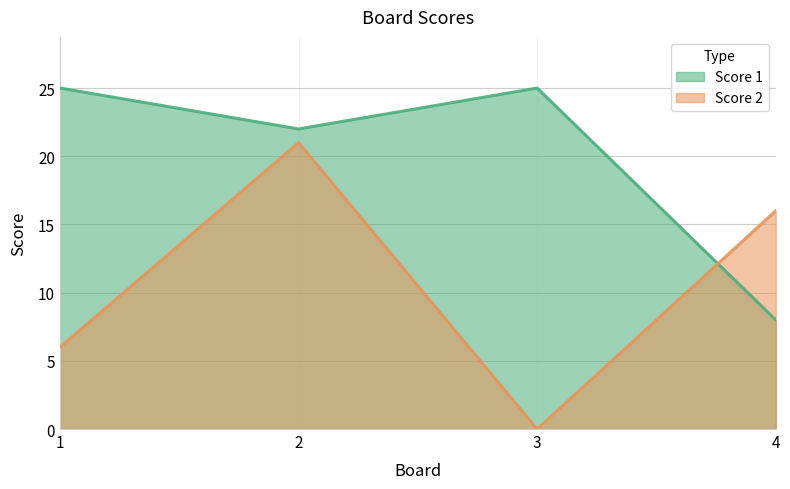

Rank the categories by Score 2 value from lowest to highest.

3, 1, 4, 2